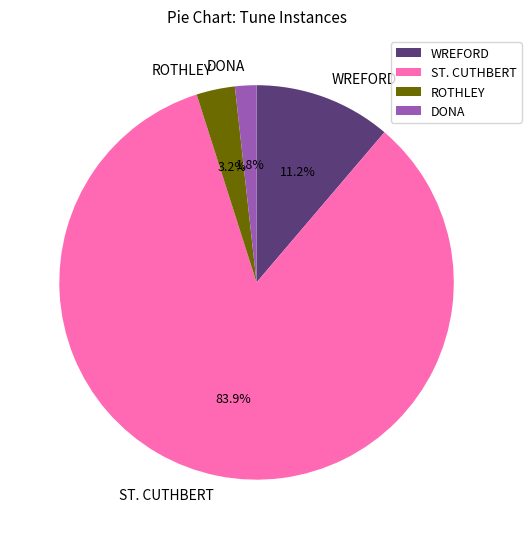

How many slices are in this pie chart?

4